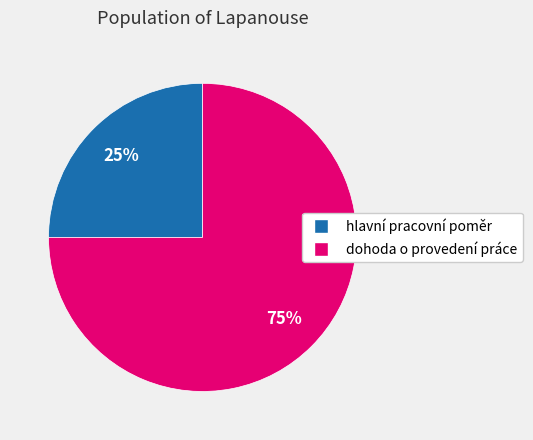

To the nearest percent, what portion does hlavní pracovní poměr represent?

25%